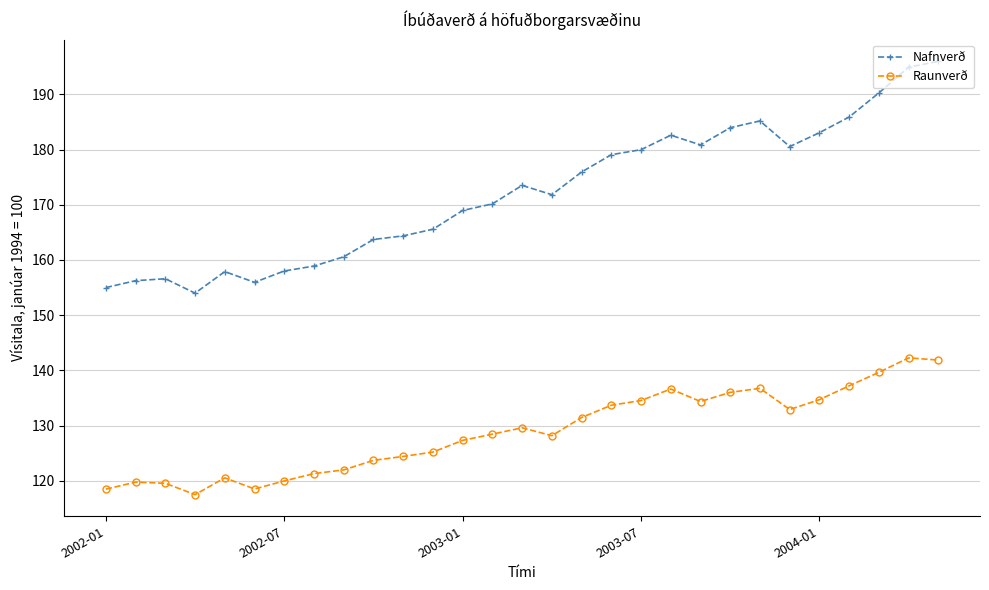

True or false: Raunverð and Nafnverð cross at least once.

False